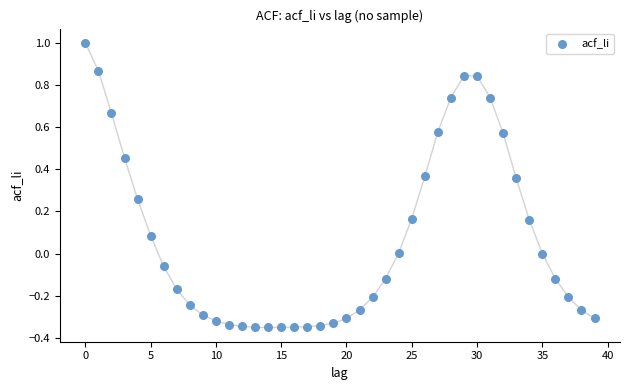

What is the range of Y values (max minus min)?

1.4